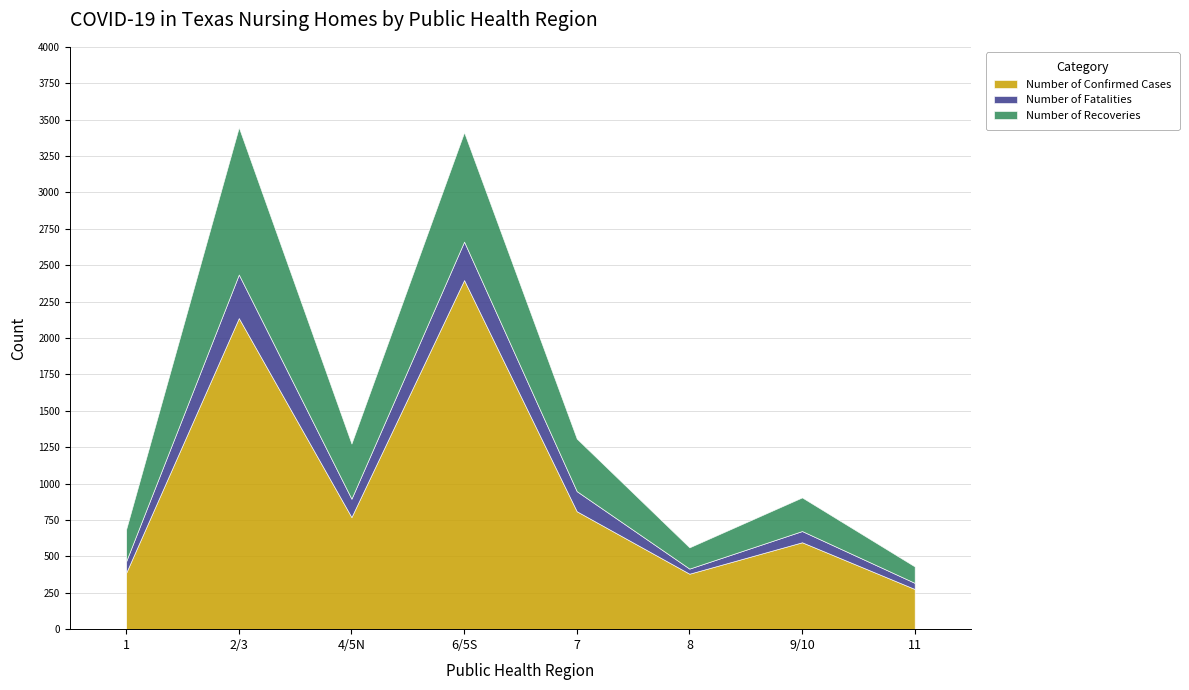

What is the difference between the maximum and minimum values in the Number of Fatalities series?

264